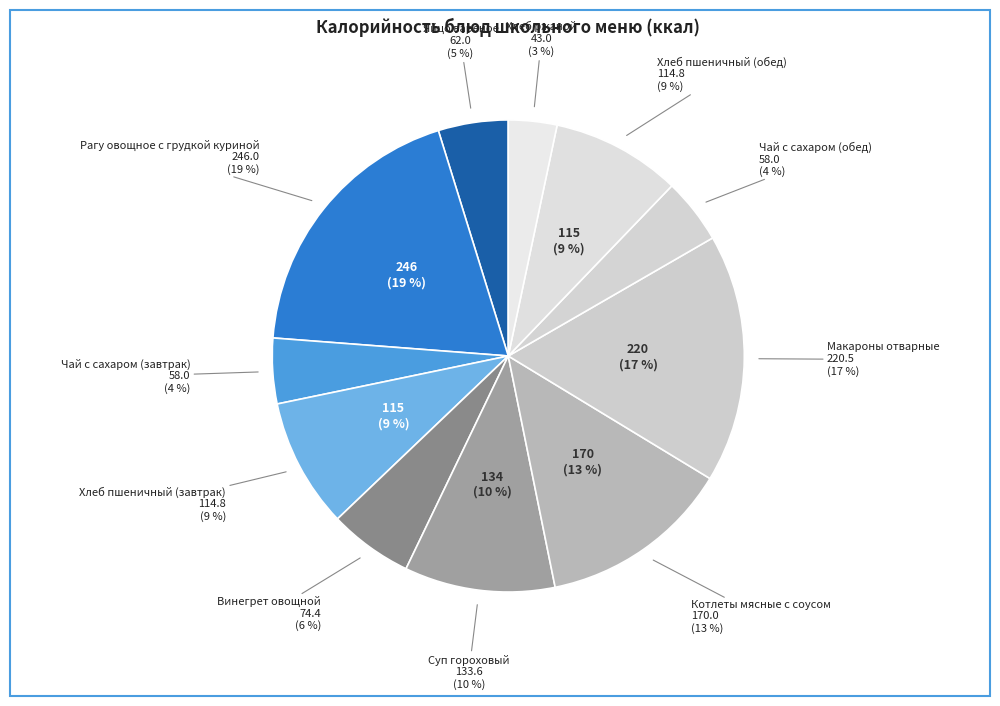

What percentage is the Винегрет овощной slice, to the nearest percent?

6%